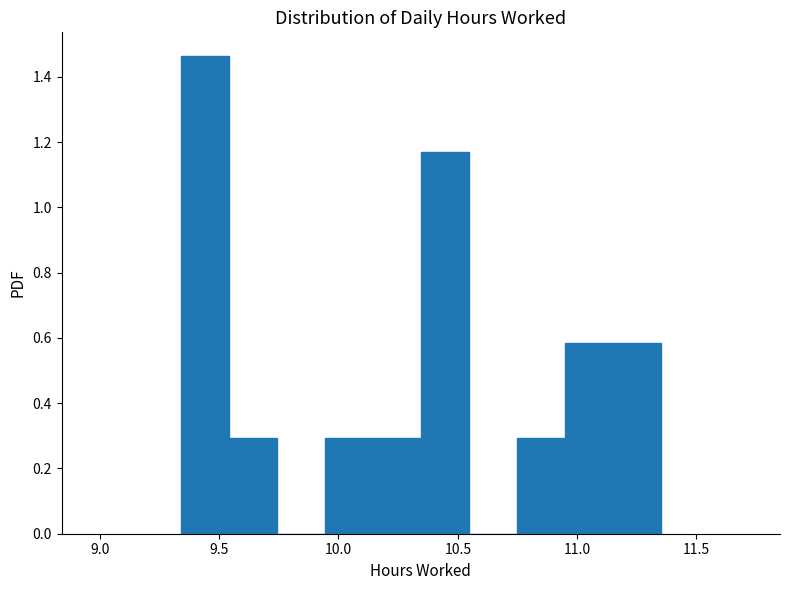

Reading left to right, list every bar in this chart as the range it spans on the x-axis followed by its height. Neither the bar edges nor the heights are printed on the chart, so give them approximately, as read against the axes.

9.35 to 9.55: 1.46
9.55 to 9.75: 0.30
9.75 to 9.95: 0
9.95 to 10.15: 0.30
10.15 to 10.35: 0.30
10.35 to 10.55: 1.18
10.55 to 10.75: 0
10.75 to 10.95: 0.30
10.95 to 11.15: 0.58
11.15 to 11.35: 0.58